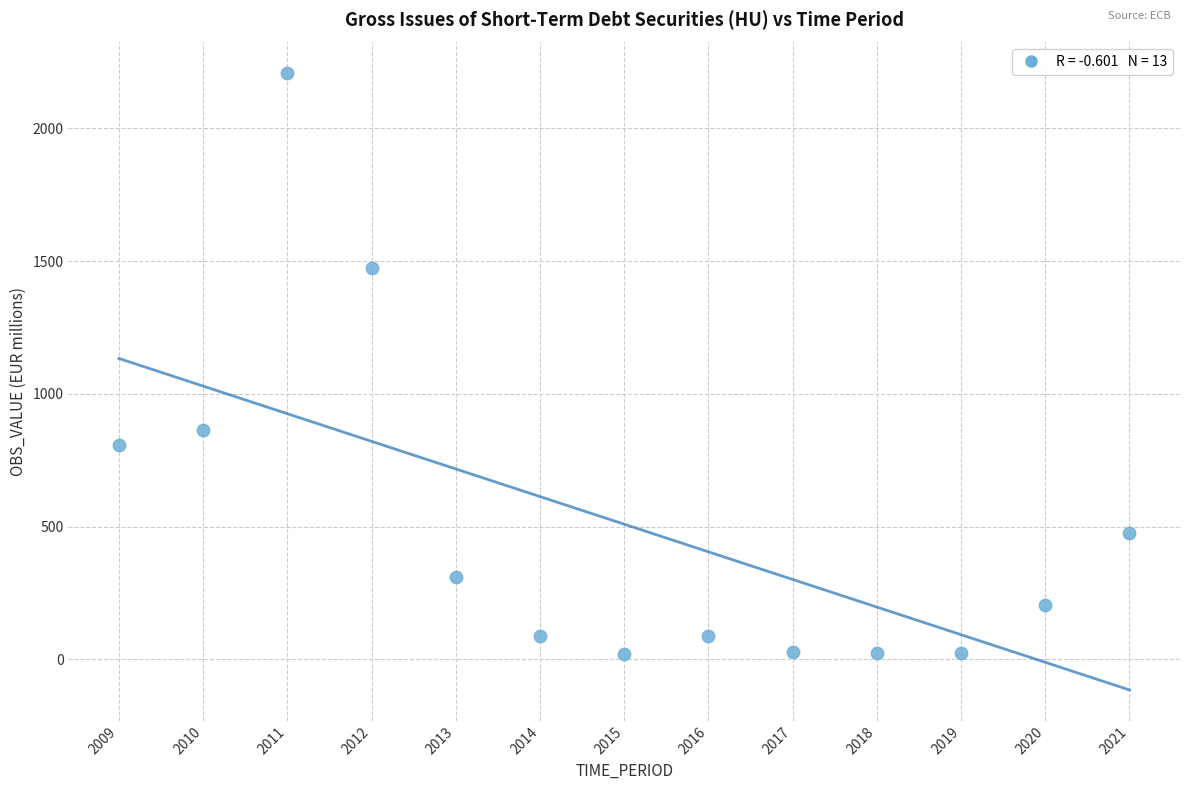

What Y value in the scatter plot is closest to 1113?

862.8